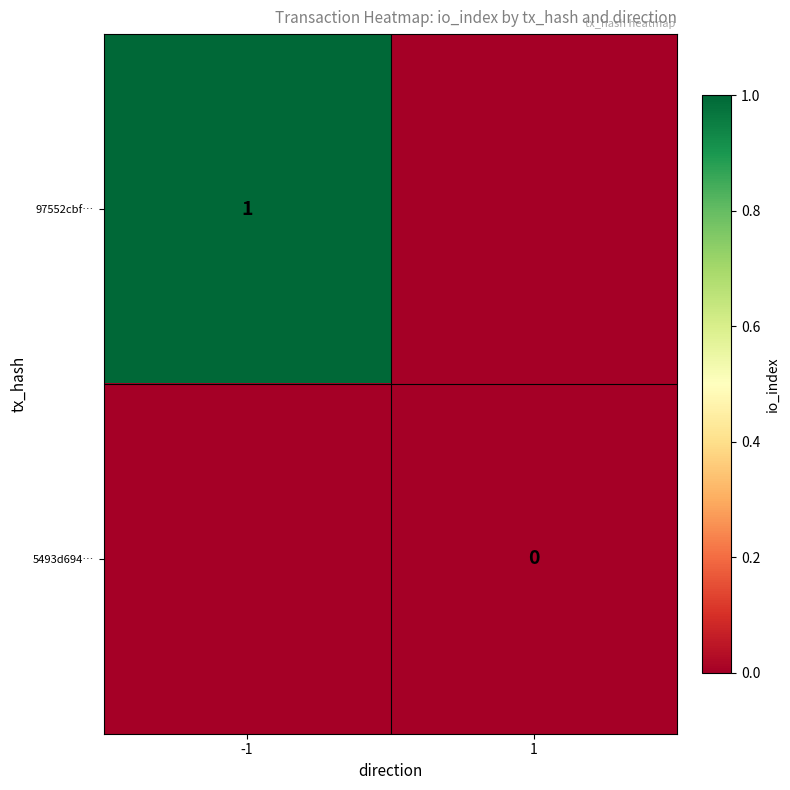

Is it true that 97552cbf… equals 2 at -1?

False